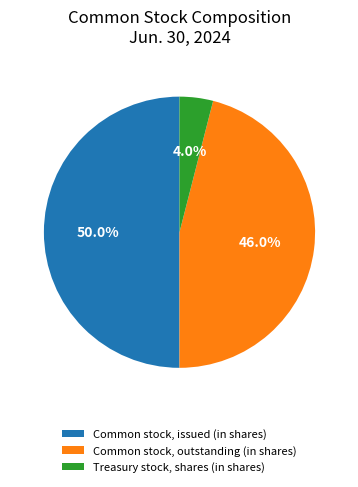

Approximately how many times larger is the value at Common stock, outstanding (in shares) compared to Treasury stock, shares (in shares)?

11.5